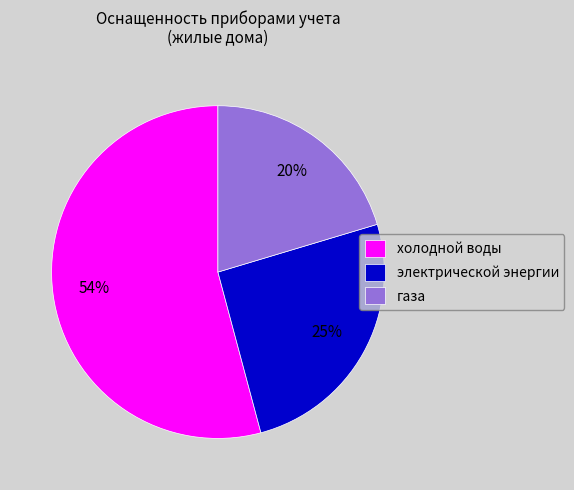

Combined, do холодной воды and газа account for over 50%?

Yes